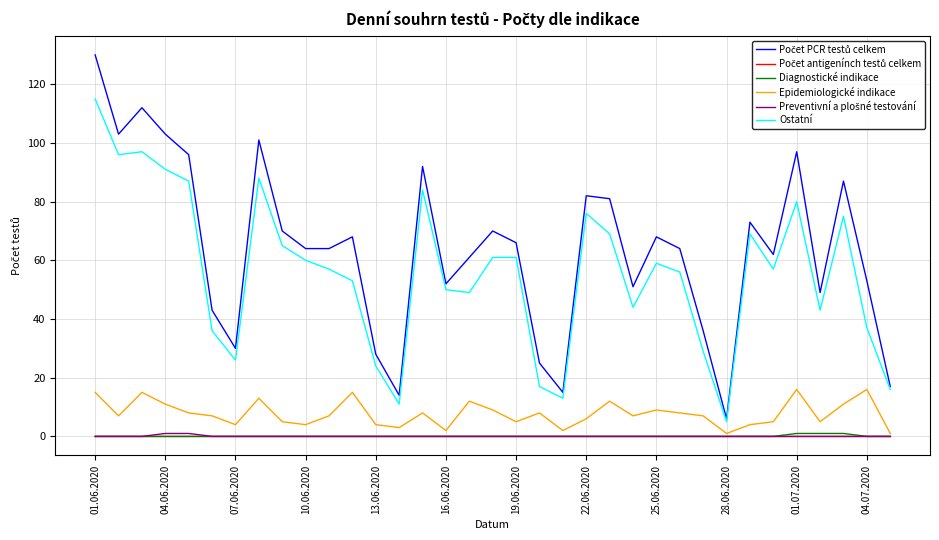

What is the highest value of the Epidemiologické indikace series?

16